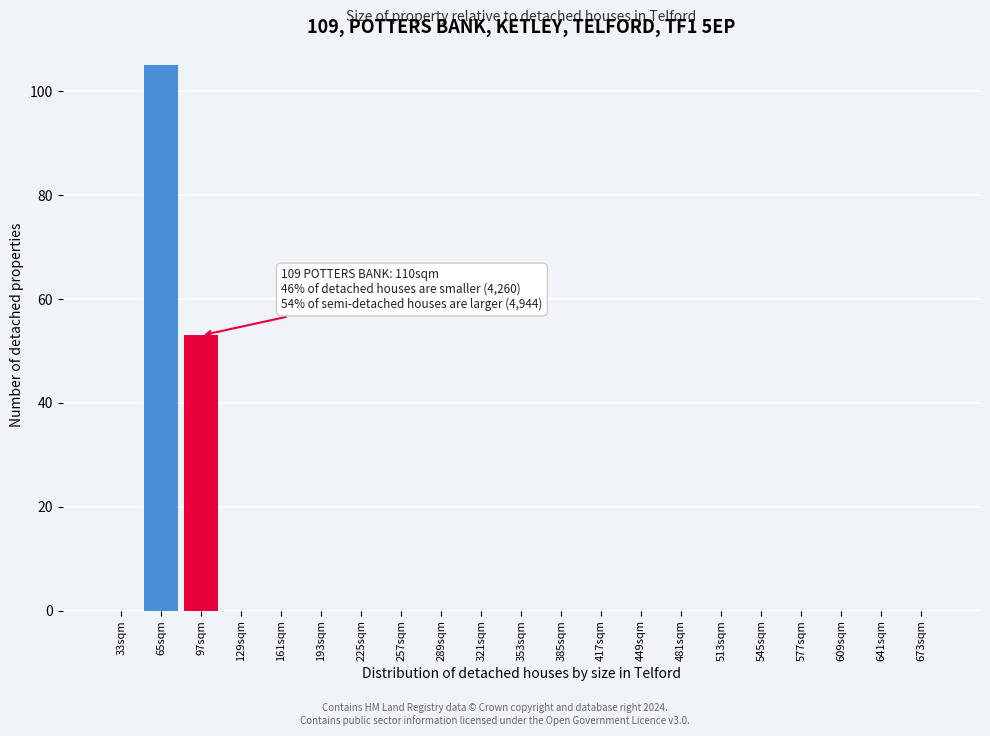

Reading left to right, transcribe all the data shown in this chart.

33sqm=0	65sqm=105	97sqm=53	129sqm=0	161sqm=0	193sqm=0	225sqm=0	257sqm=0	289sqm=0	321sqm=0	353sqm=0	385sqm=0	417sqm=0	449sqm=0	481sqm=0	513sqm=0	545sqm=0	577sqm=0	609sqm=0	641sqm=0	673sqm=0